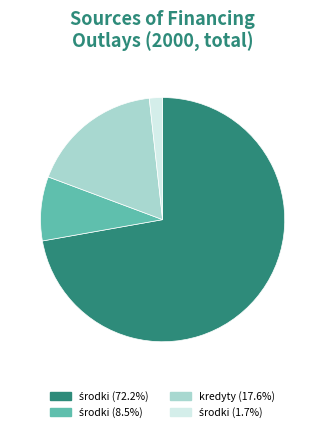

Is kredyty (17.6%) the majority of the pie?

No